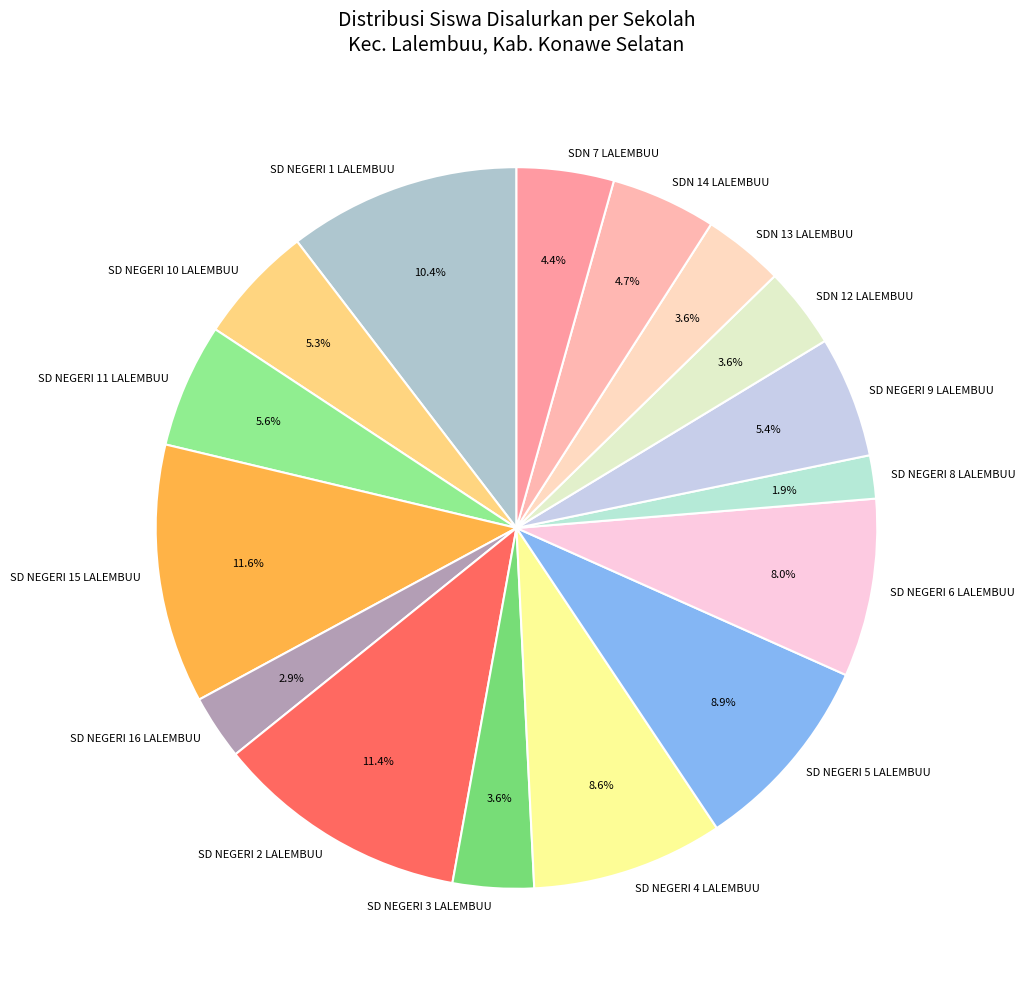

To the nearest percent, what portion does SD NEGERI 10 LALEMBUU represent?

5%